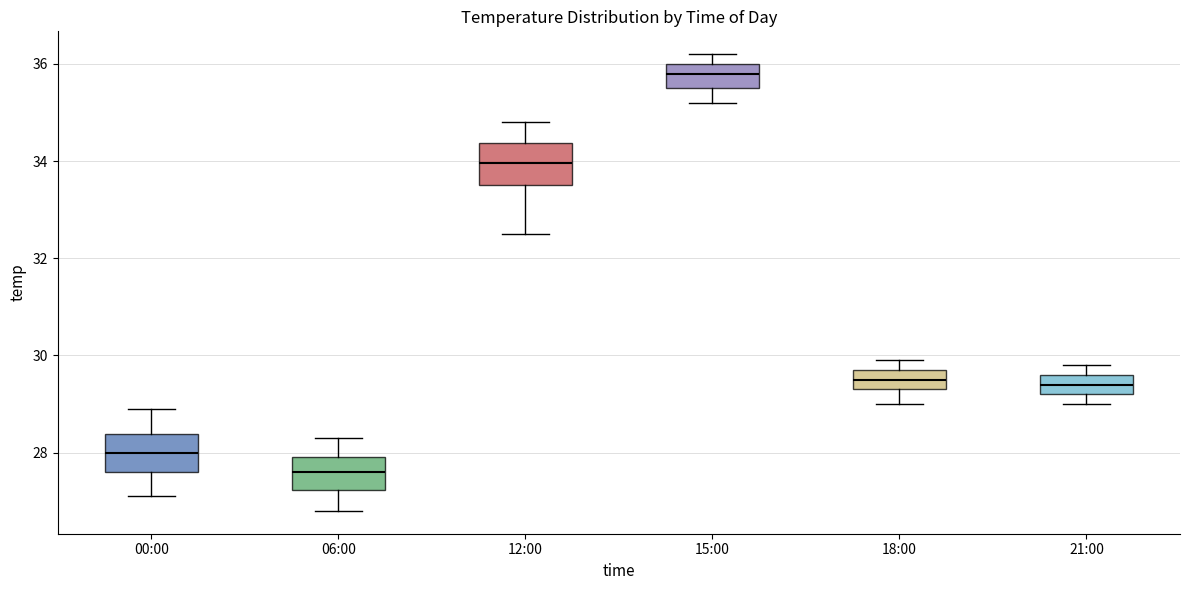

Reading left to right, read every box against the y-axis: the position of its median line, the range the box covers, and the ends of its whiskers. The values are not printed on the chart, so give them approximately, as read against the axis.

00:00: median 28.0, box 27.6 to 28.4, whiskers 27.2 to 29.0
06:00: median 27.6, box 27.2 to 28.0, whiskers 26.8 to 28.4
12:00: median 34.0, box 33.6 to 34.4, whiskers 32.6 to 34.8
15:00: median 35.8, box 35.6 to 36.0, whiskers 35.2 to 36.2
18:00: median 29.6, box 29.4 to 29.8, whiskers 29.0 to 30.0
21:00: median 29.4, box 29.2 to 29.6, whiskers 29.0 to 29.8